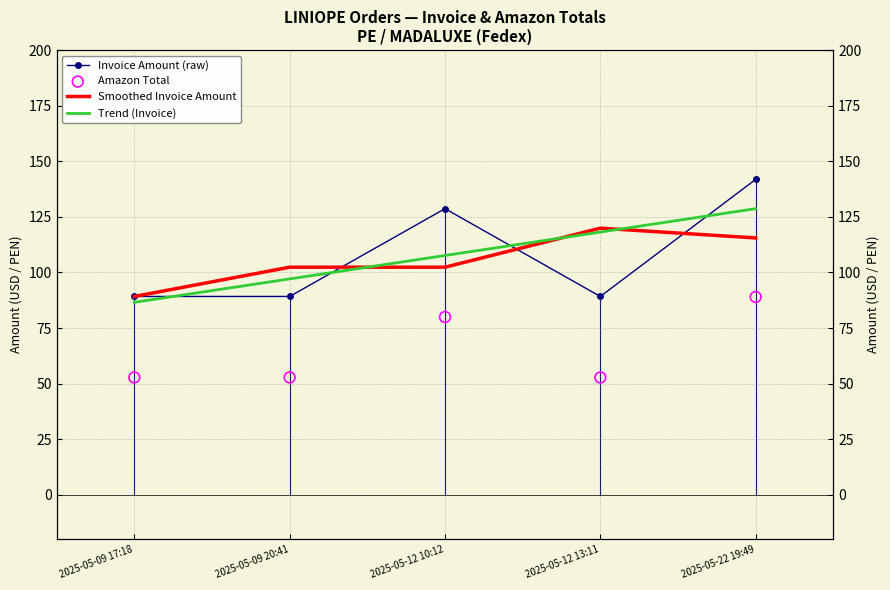

What are all the series names shown in the legend?

Invoice Amount (raw), Smoothed Invoice Amount, Trend (Invoice), Amazon Total